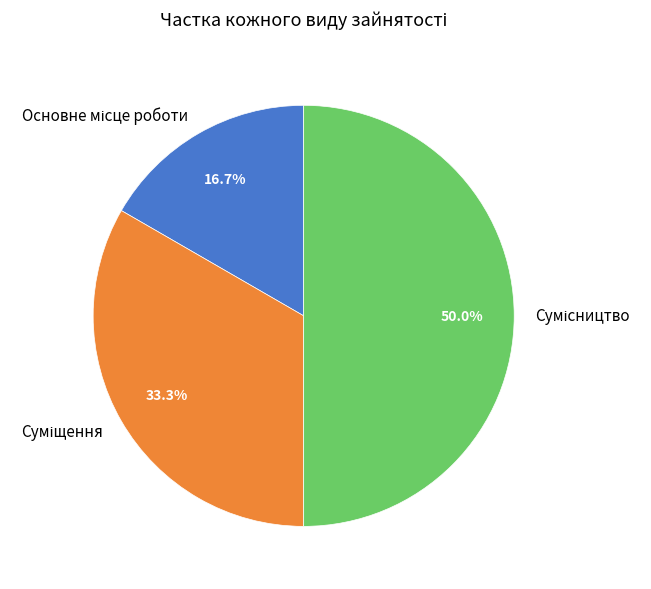

Is it true that Основне місце роботи is 17% of the pie?

True